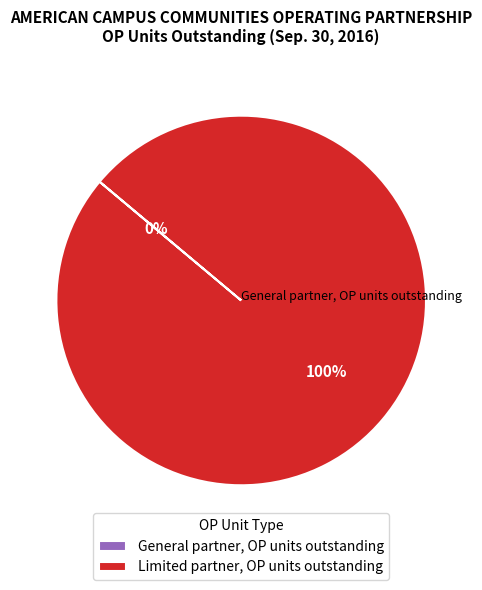

What is the largest slice in the pie chart?

Limited partner, OP units outstanding